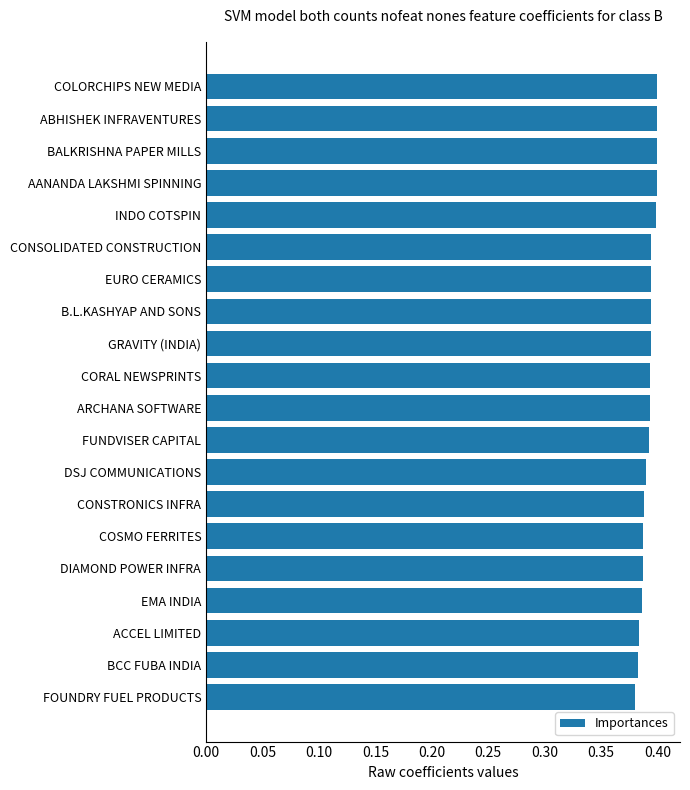

What is the sum of all values?

7.8